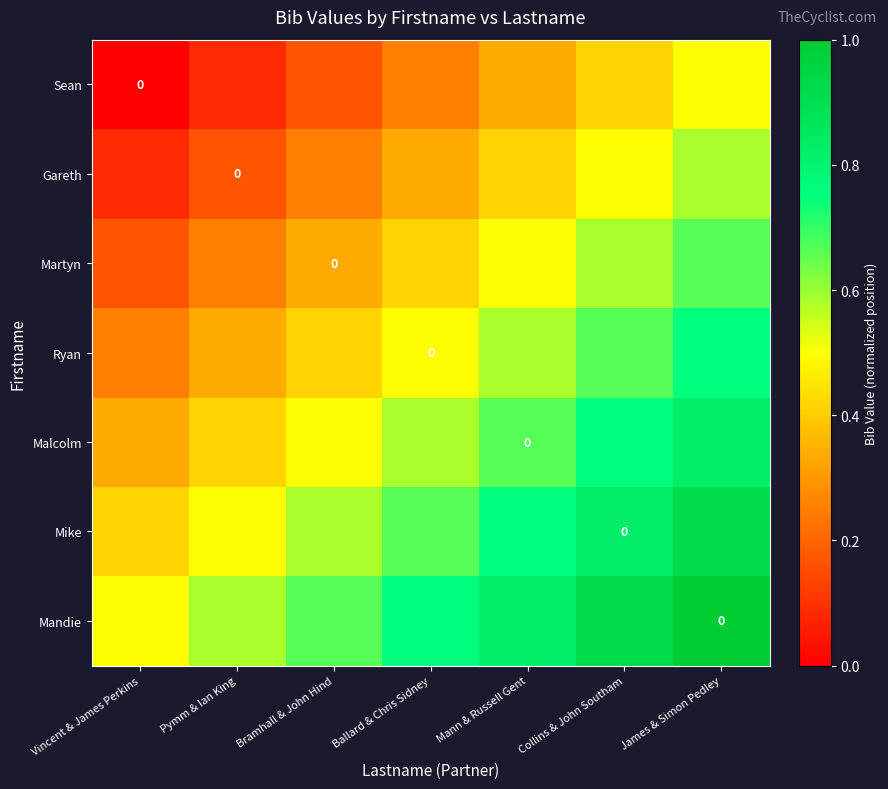

Between Pymm & Ian King and James & Simon Pedley, which is larger?

James & Simon Pedley